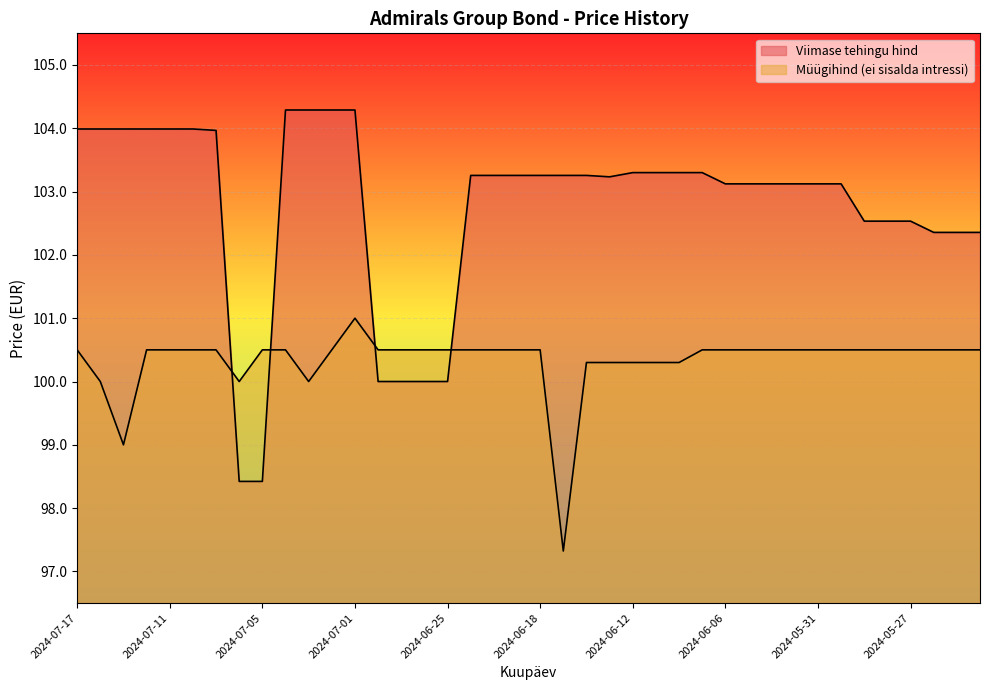

At 2024-07-03, list the series in order from smallest to largest.

Müügihind (ei sisalda intressi), Viimase tehingu hind